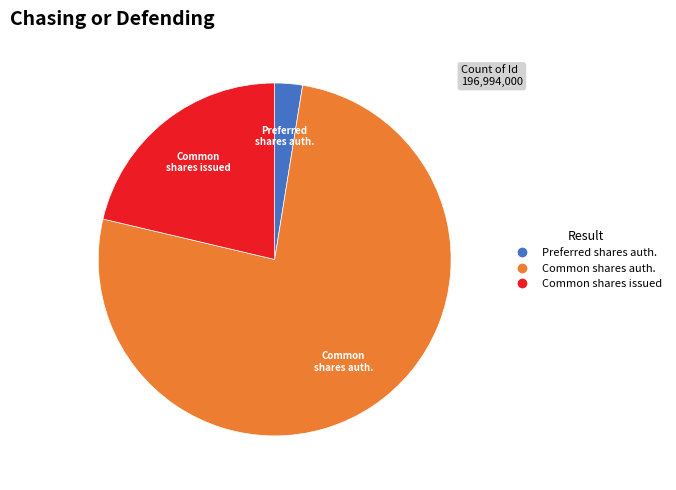

Is there any slice that represents more than half of the pie?

Yes